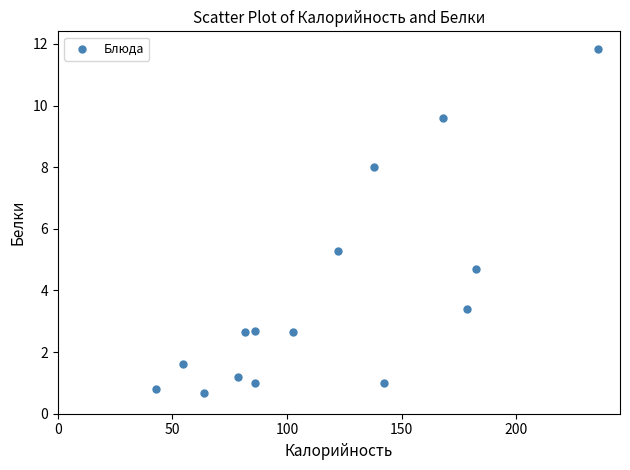

What Y value in the scatter plot is closest to 6?

5.3